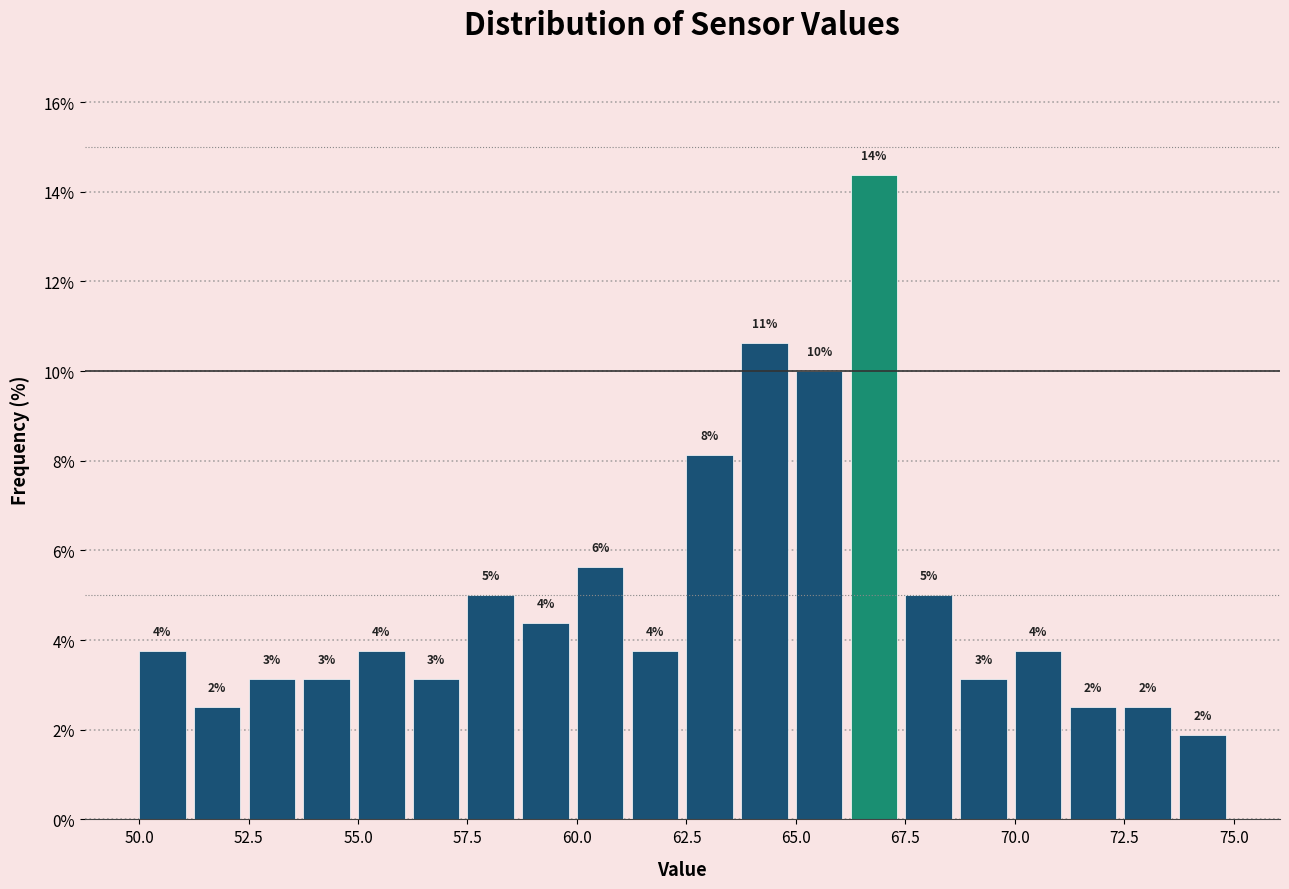

Around what value on the x-axis is the tallest bar? Give the approximate position of its centre, as read against the axis.

67.0